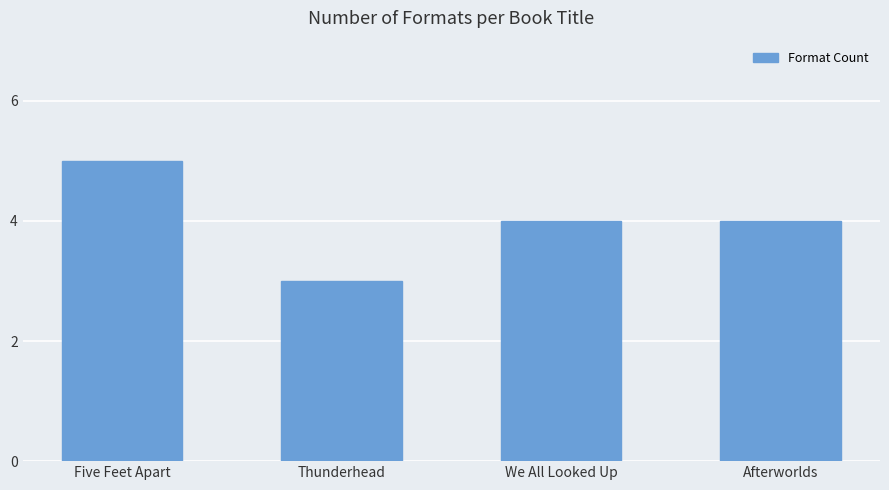

Reading left to right, extract all data points from this chart.

5	3	4	4